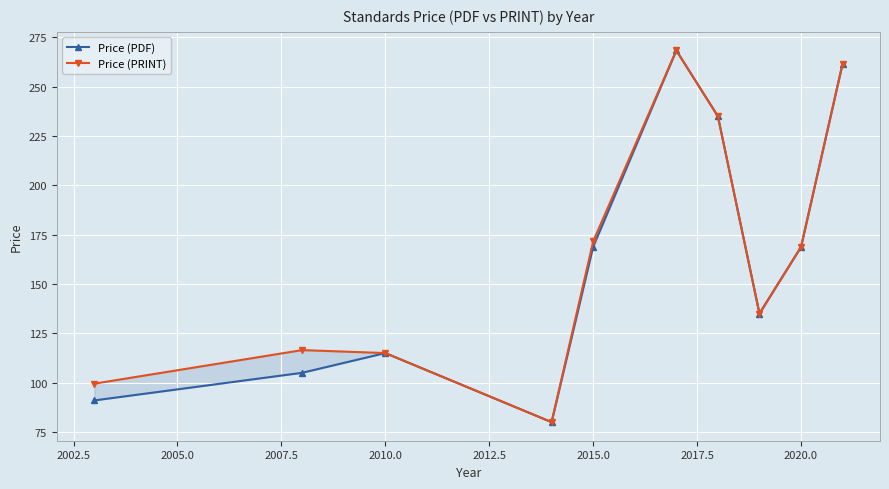

What are all the series names shown in the legend?

Price (PDF), Price (PRINT)